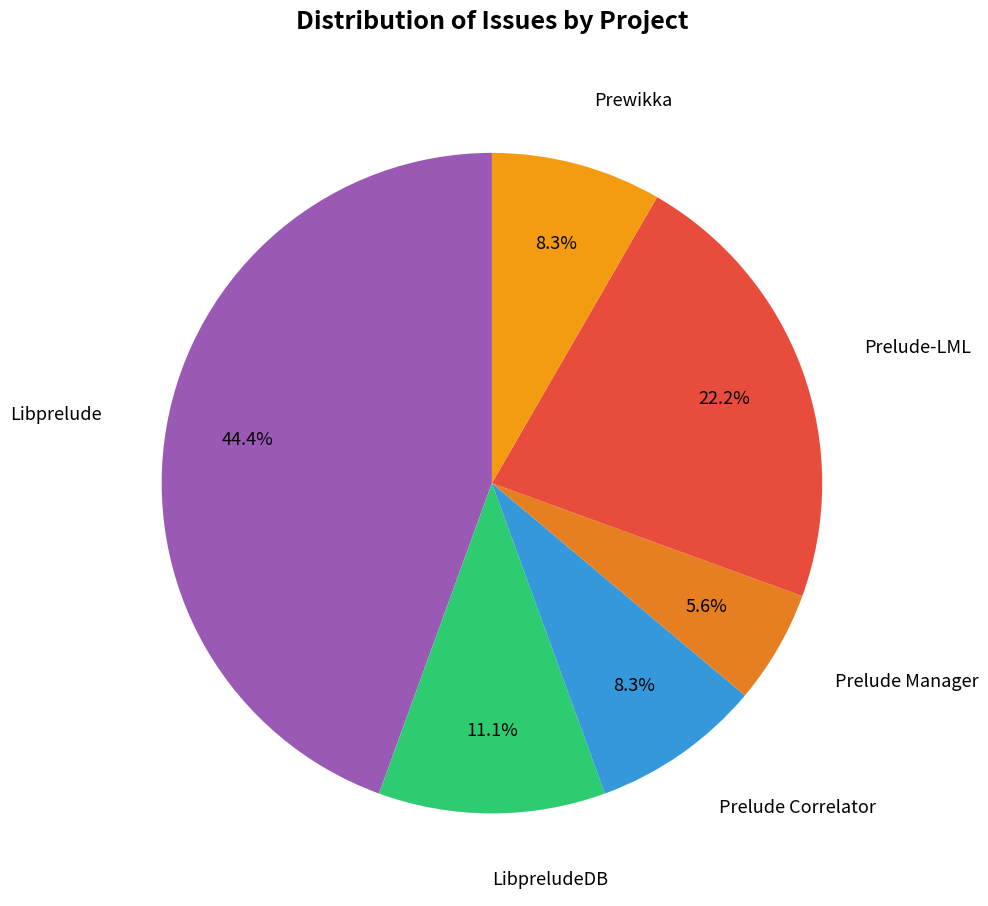

What is the largest slice in the pie chart?

Libprelude